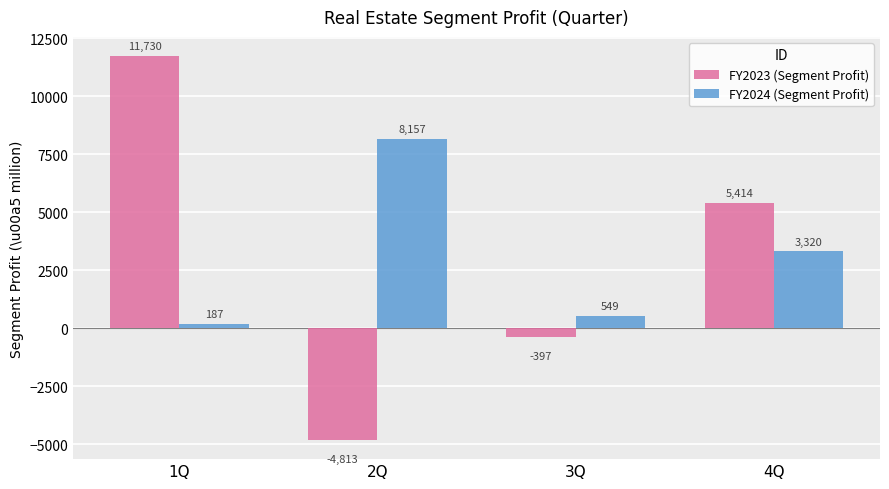

Is it true that FY2023 (Segment Profit) equals -7278 at 2Q?

False